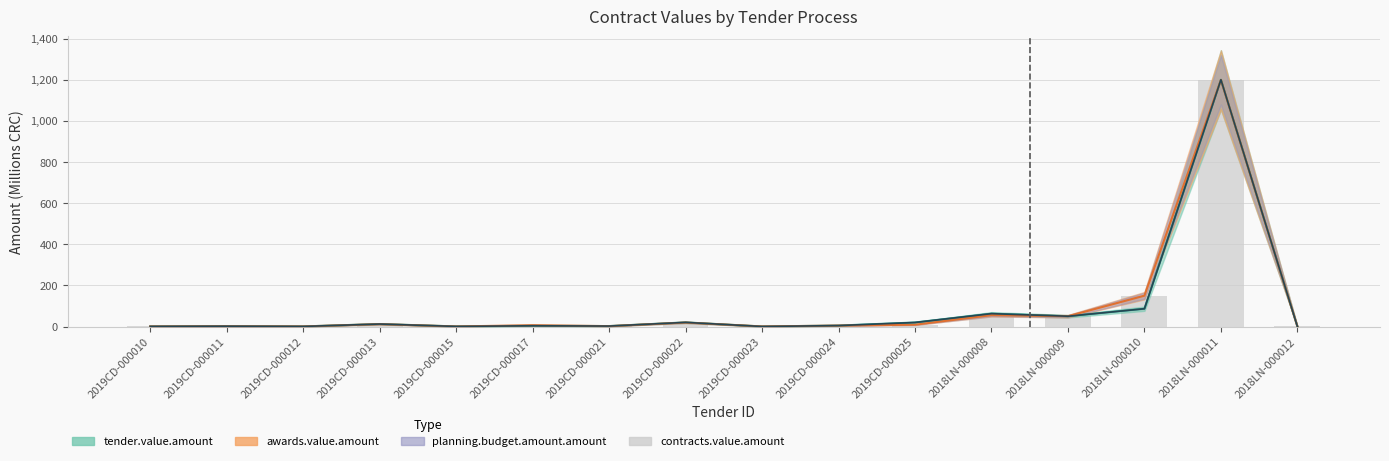

What position from the left is 2019CD-000015?

5